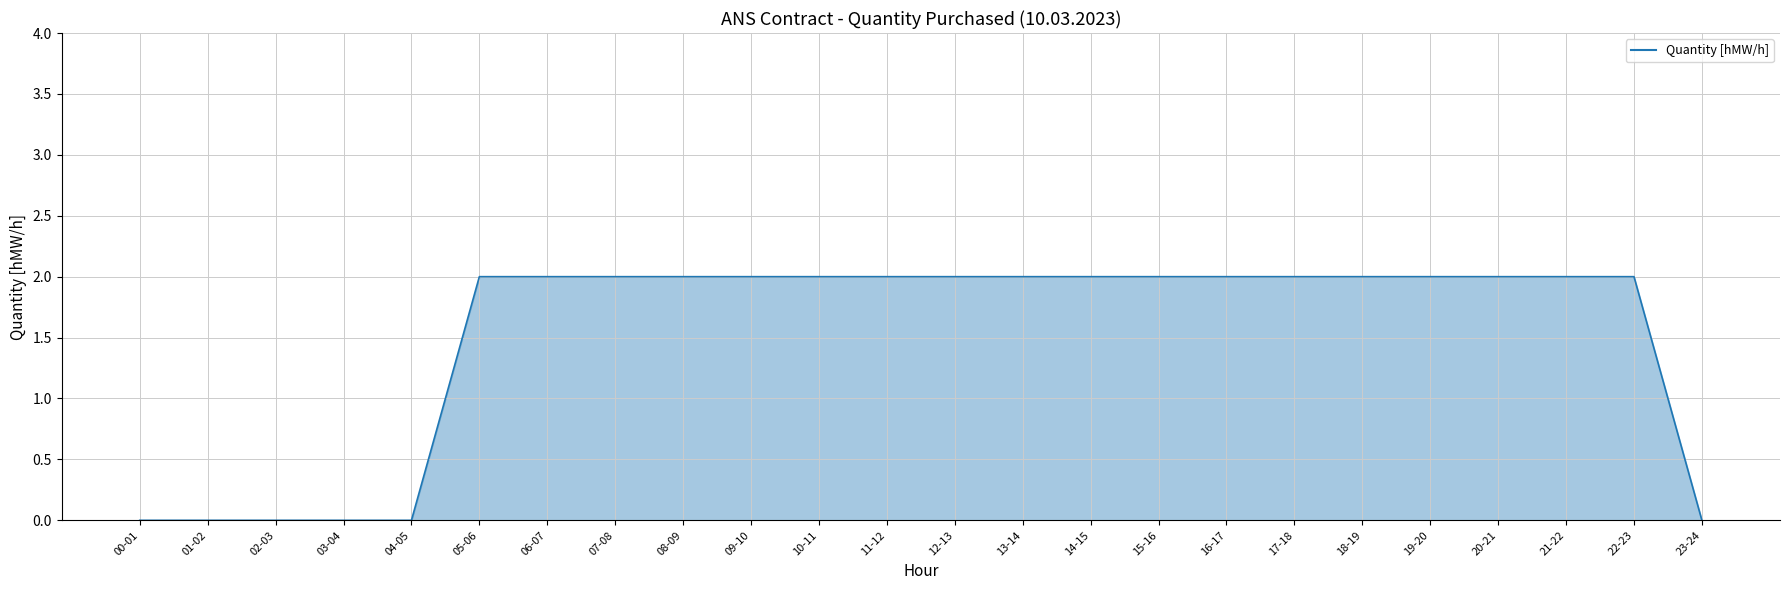

Between 09-10 and 04-05, which is larger?

09-10